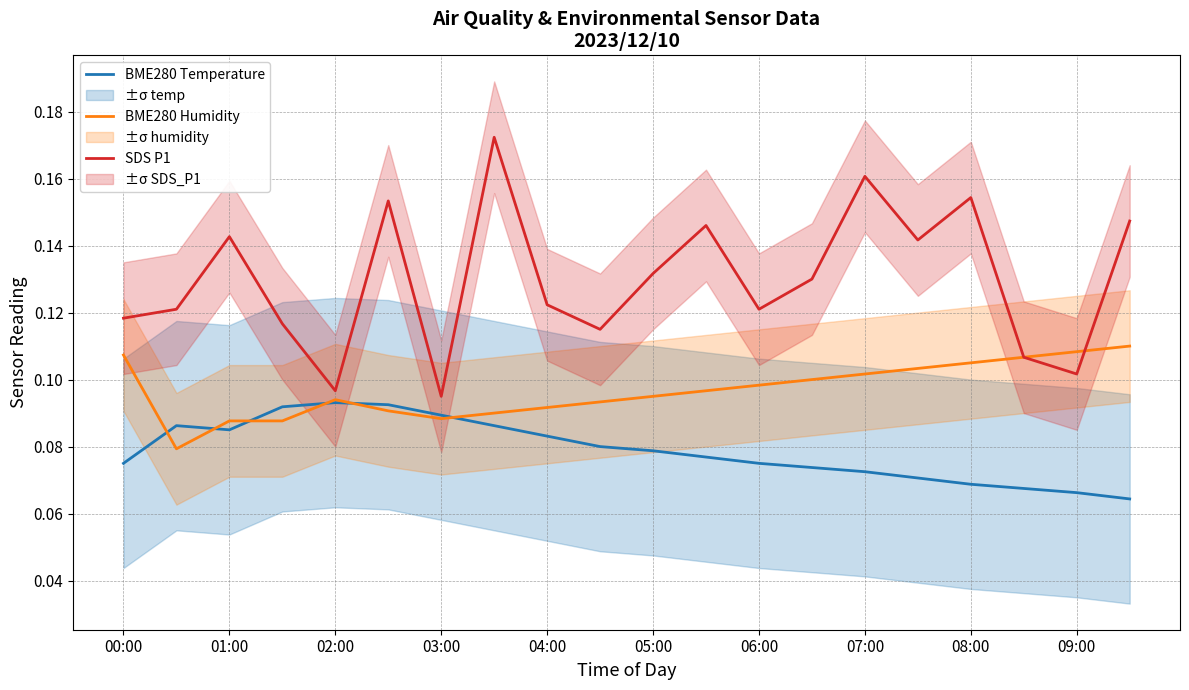

The BME280 Temperature series shows 0.1 at 06:00. True or false?

True